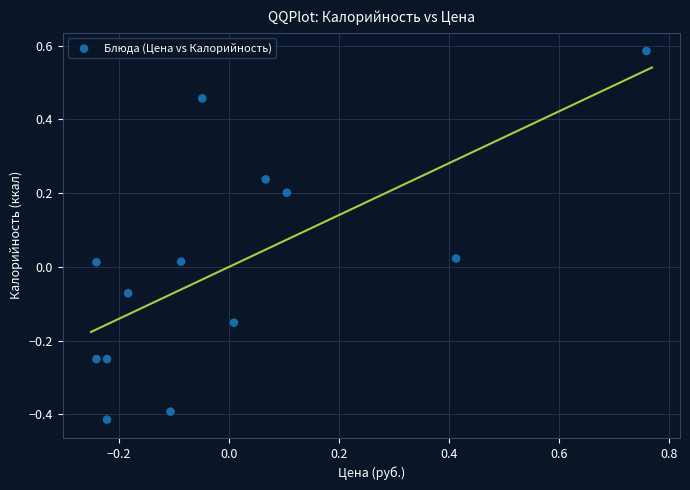

What is the range of Y values (max minus min)?

1.0